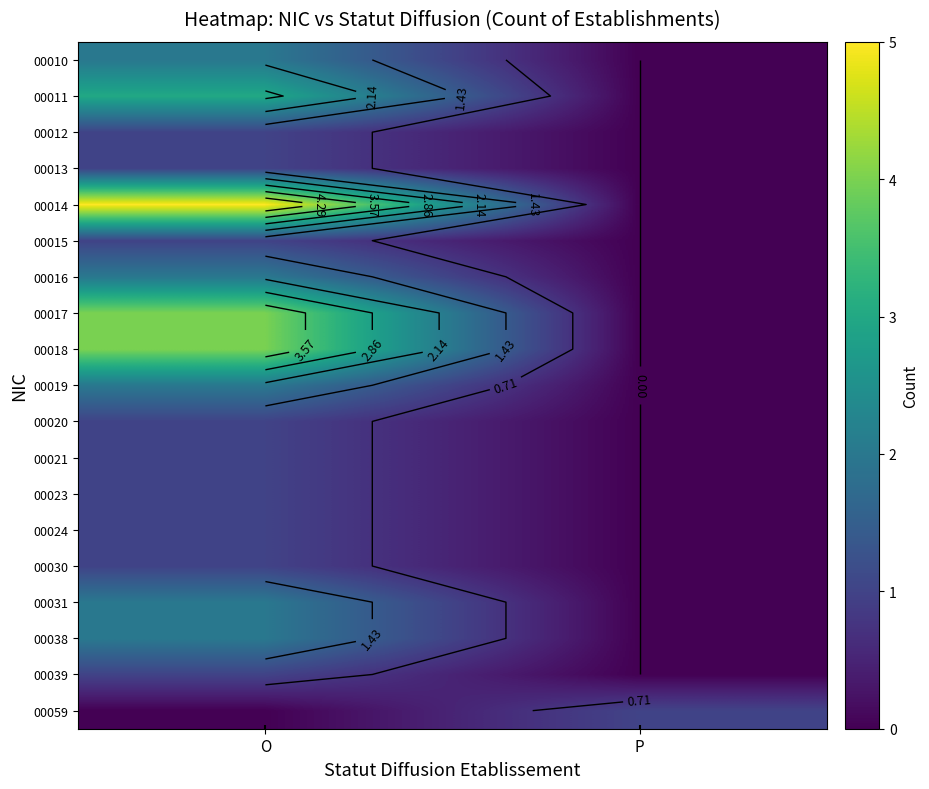

At how many categories does at least one series exceed 2?

1